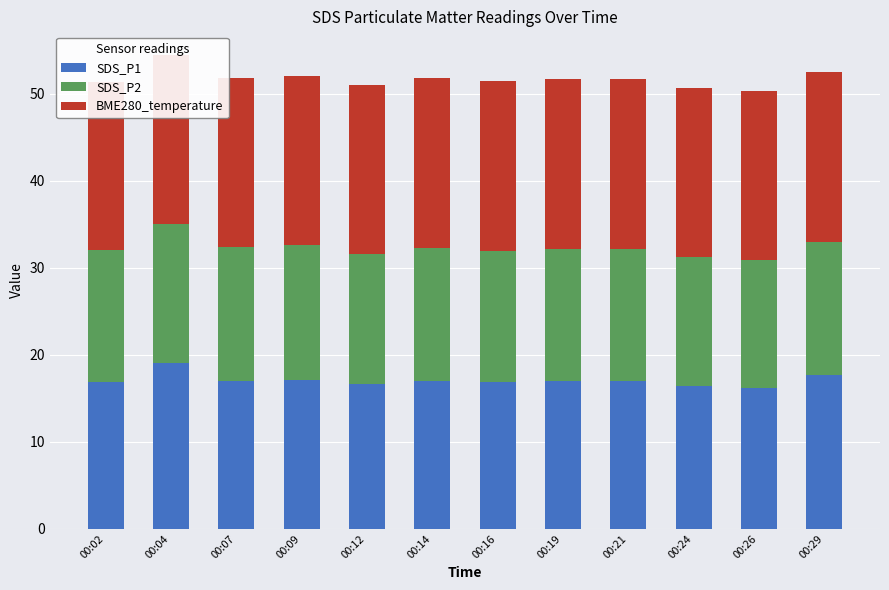

Reading left to right, transcribe all the data shown in this chart.

SDS_P1: 16.8	19.0	17.0	17.1	16.6	17.0	16.8	17.0	17.0	16.5	16.2	17.6
SDS_P2: 15.2	16.0	15.3	15.5	15.0	15.3	15.1	15.2	15.2	14.8	14.6	15.4
BME280_temperature: 19.4	19.4	19.5	19.5	19.5	19.5	19.5	19.5	19.5	19.5	19.5	19.5